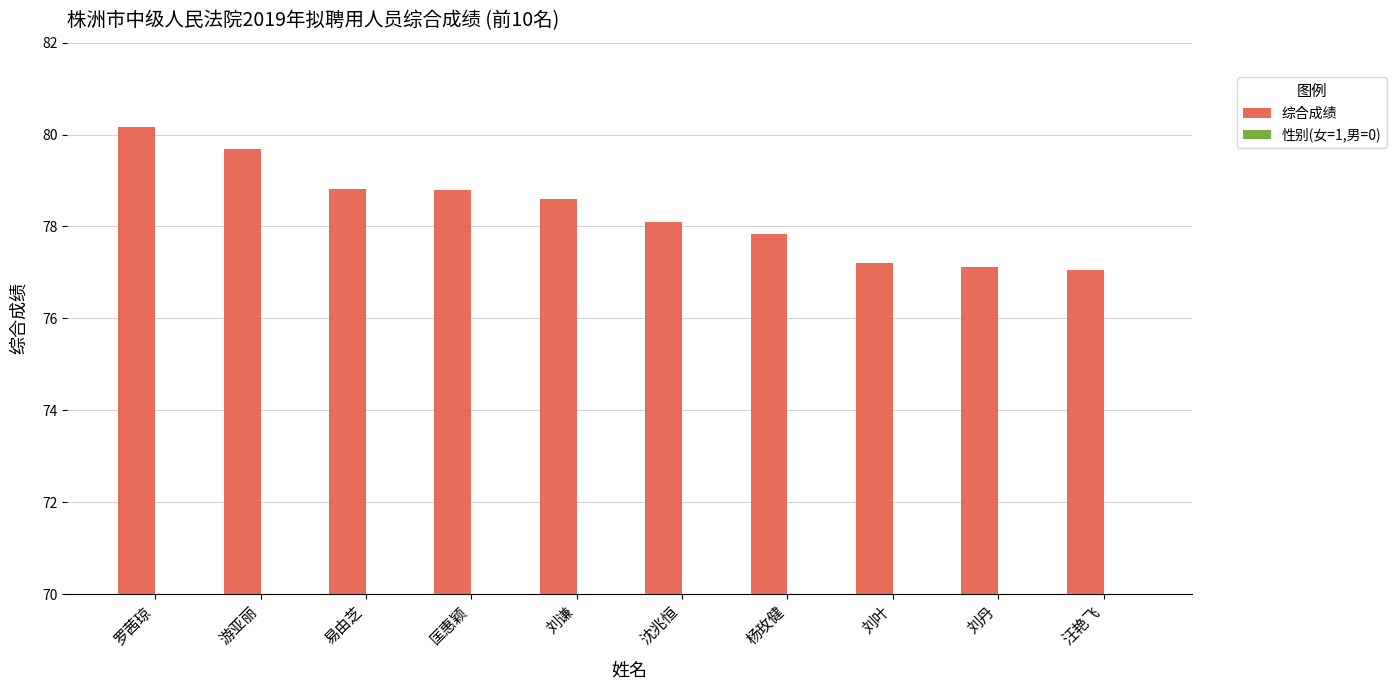

At which label is 综合成绩 closest to 78?

沈兆恒